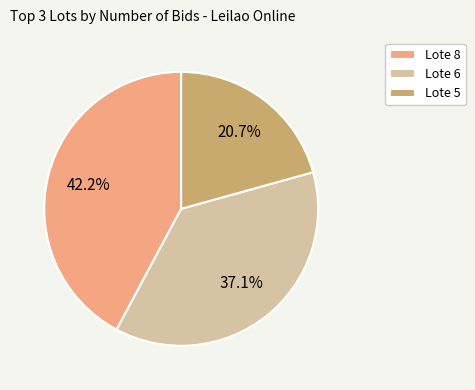

True or false: Lote 5 accounts for 6% of the total.

False